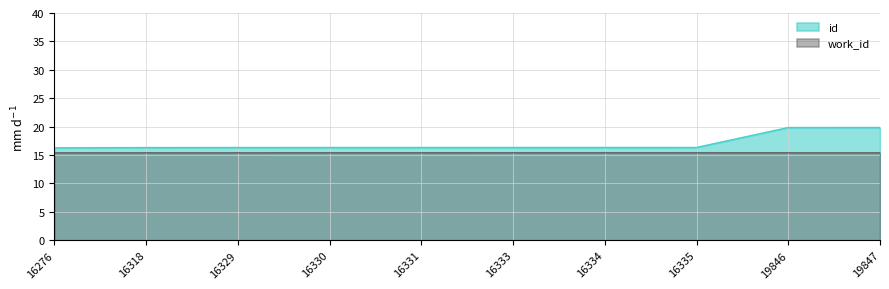

Does the chart have visible grid lines?

Yes